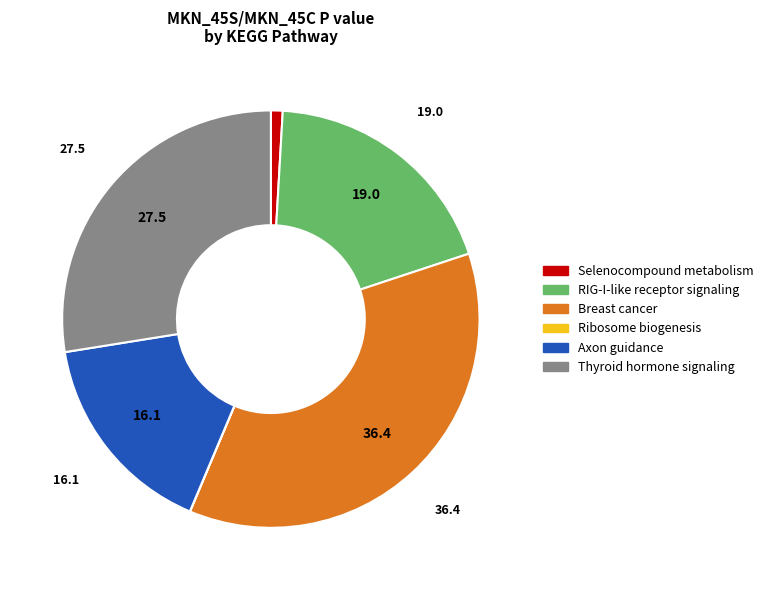

Is there a majority slice in this chart?

No